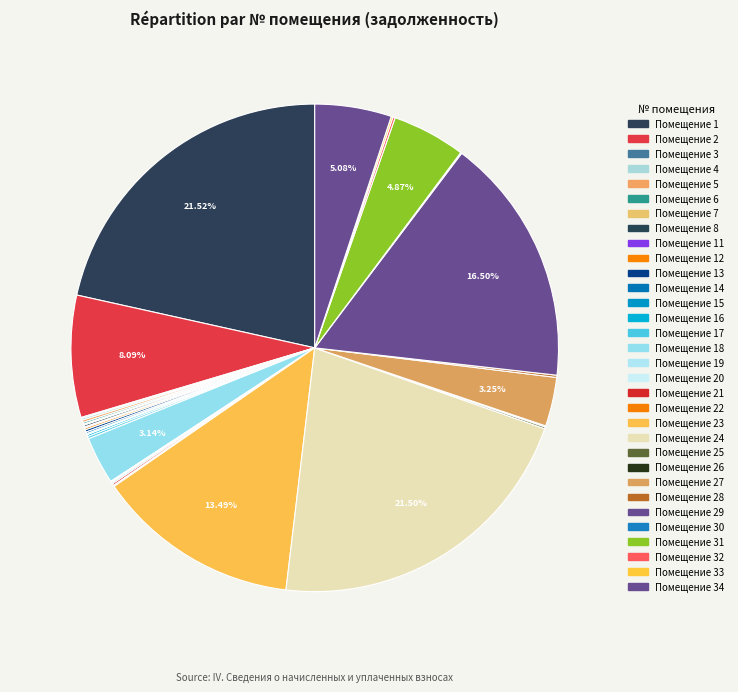

What is the largest slice in the pie chart?

1